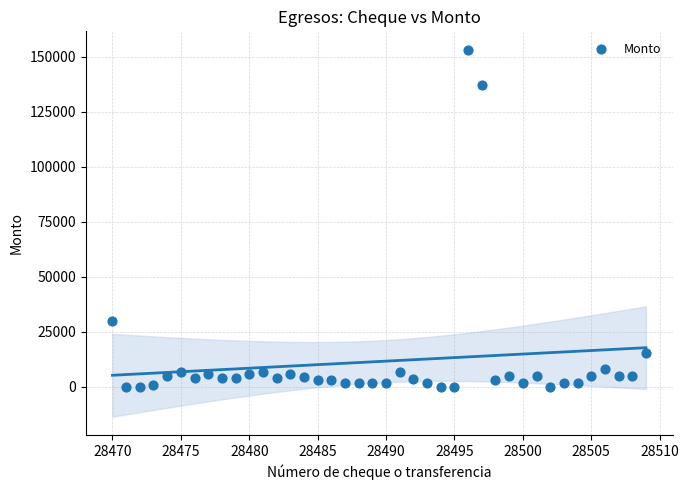

What is the range of Y values (max minus min)?

153218.0